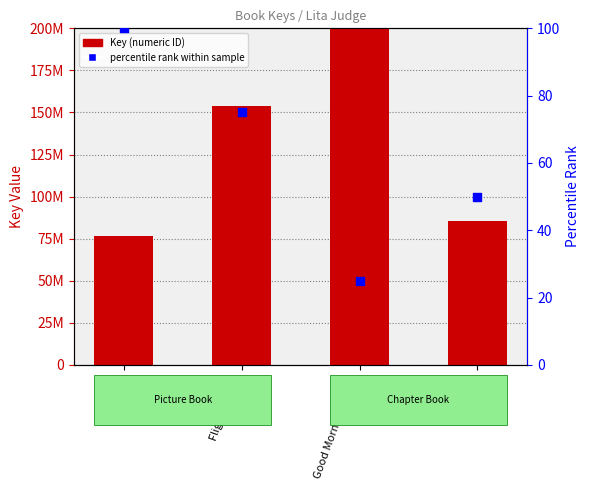

At how many categories does at least one series exceed 288497612?

1